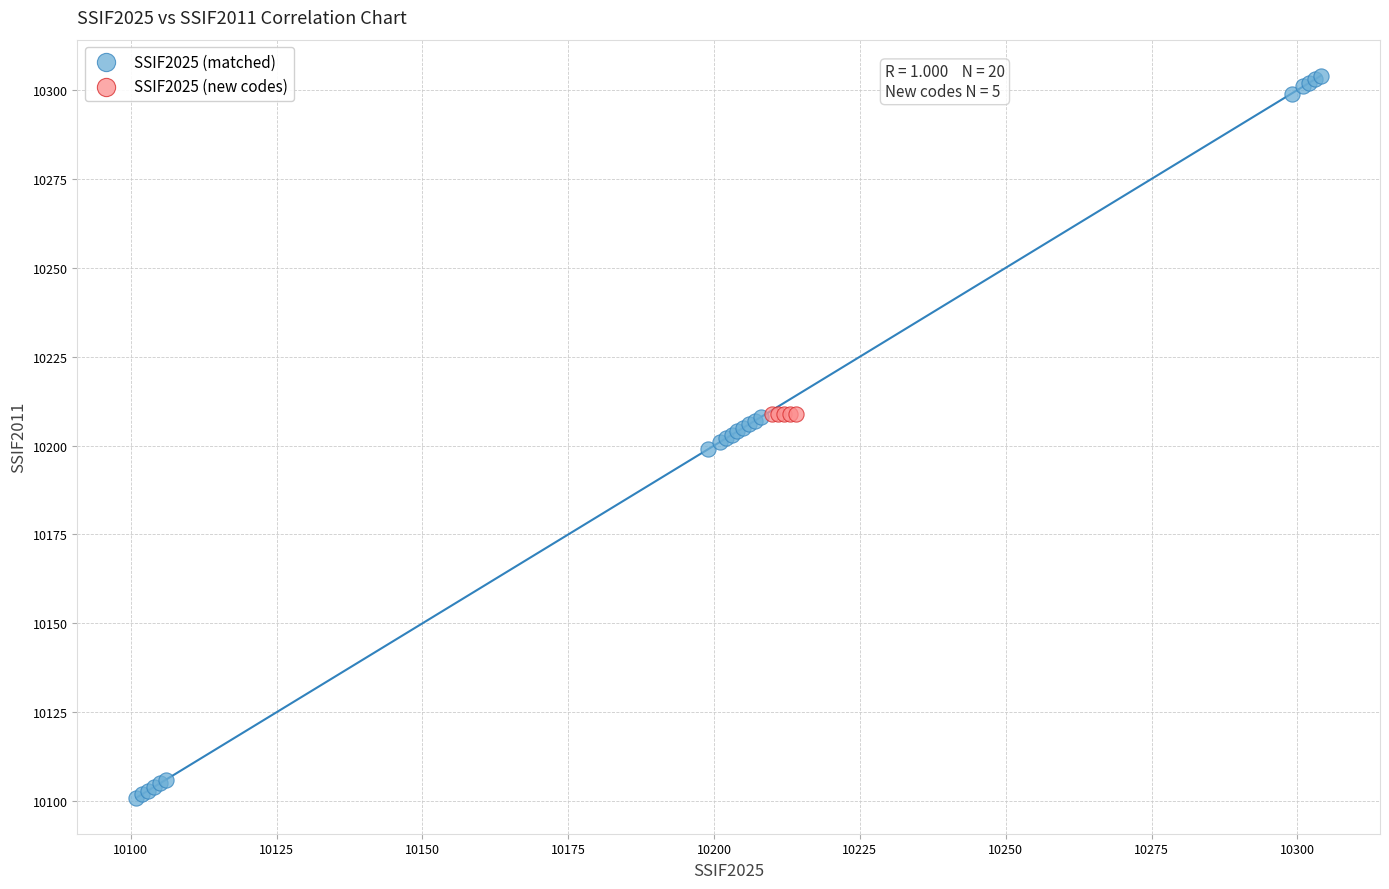

Which series reaches the maximum Y coordinate?

SSIF2025 (matched)